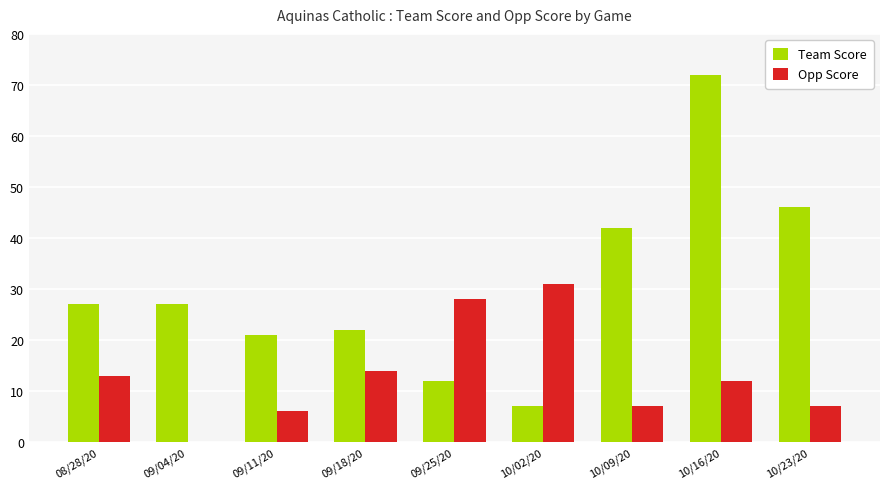

How many data points does each series have?

9